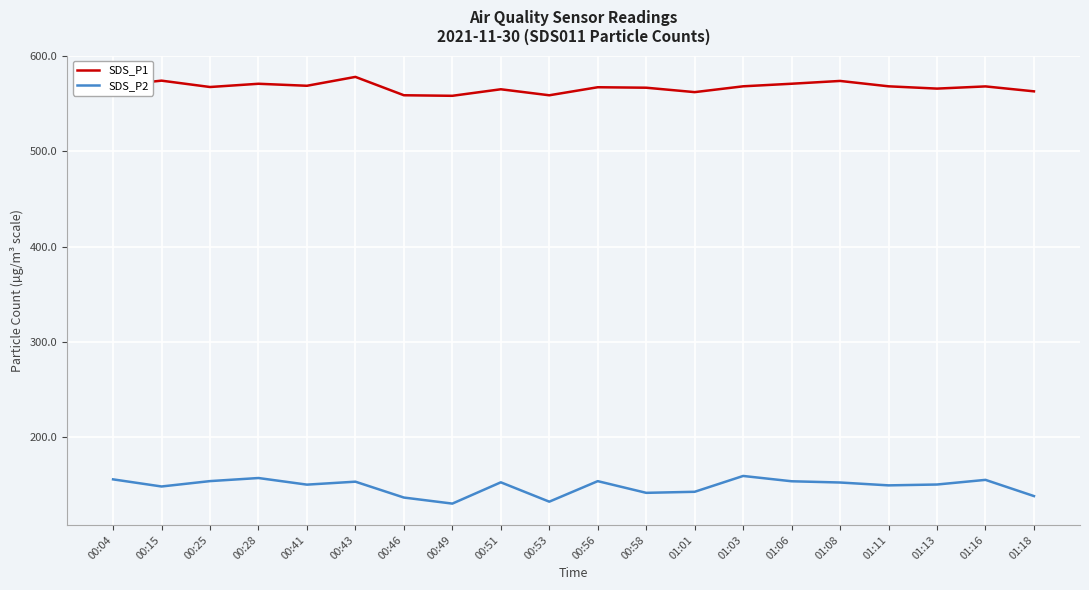

Is this an area chart (filled region under the line)?

No